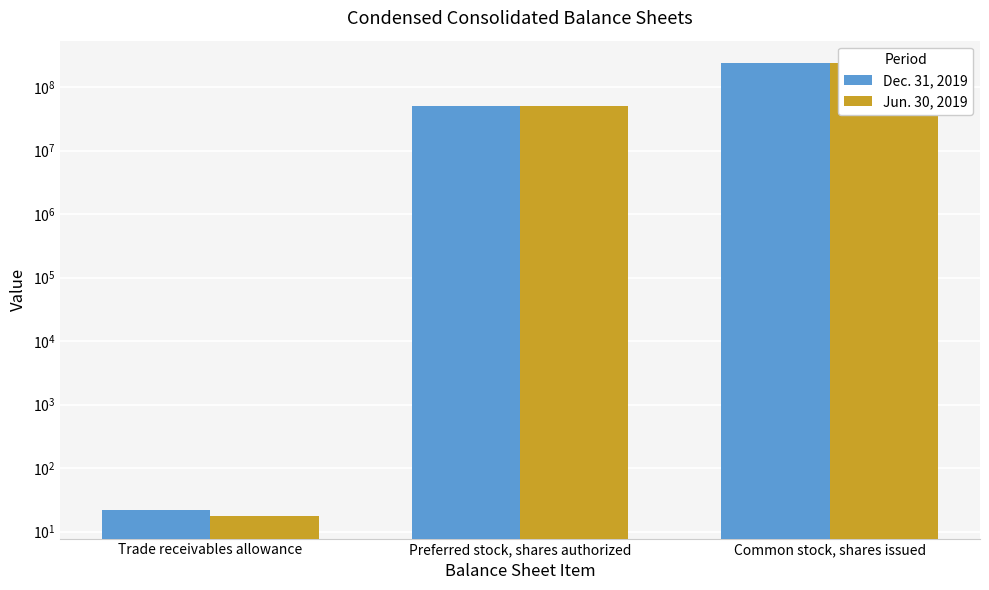

List the series in order of their peak value, lowest first.

Jun. 30, 2019, Dec. 31, 2019